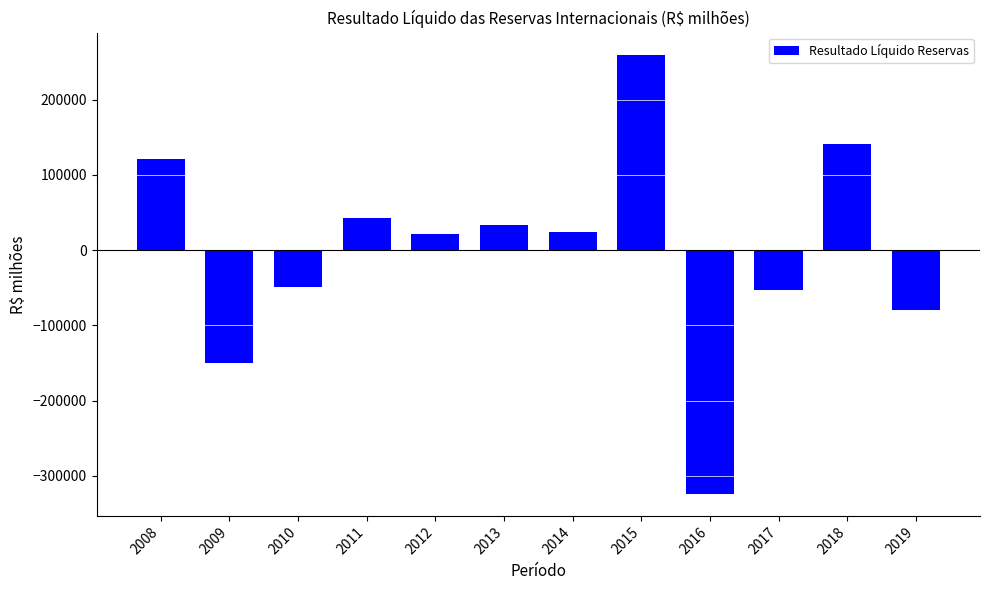

What is the value of the 4th bar from the left?

43346.4